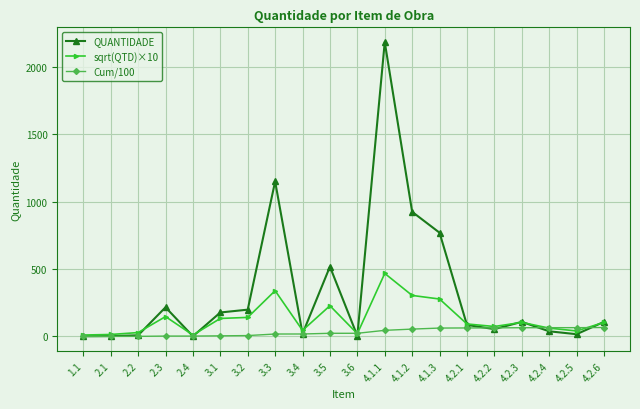

What is the label of the 14th point from the left?

4.1.3